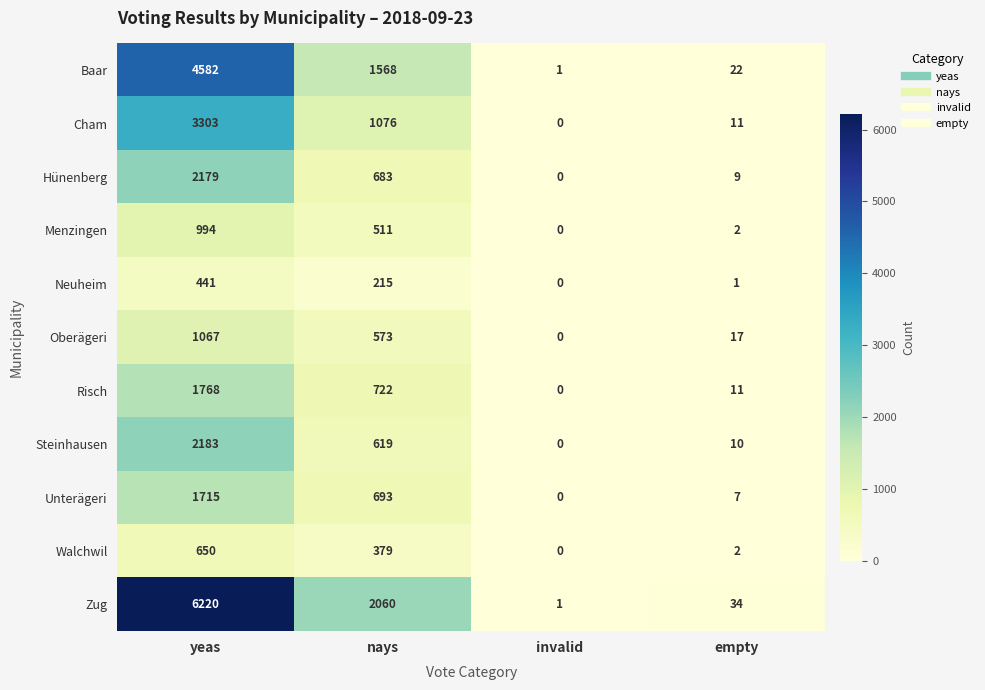

At which category is the sum across all series the highest?

yeas